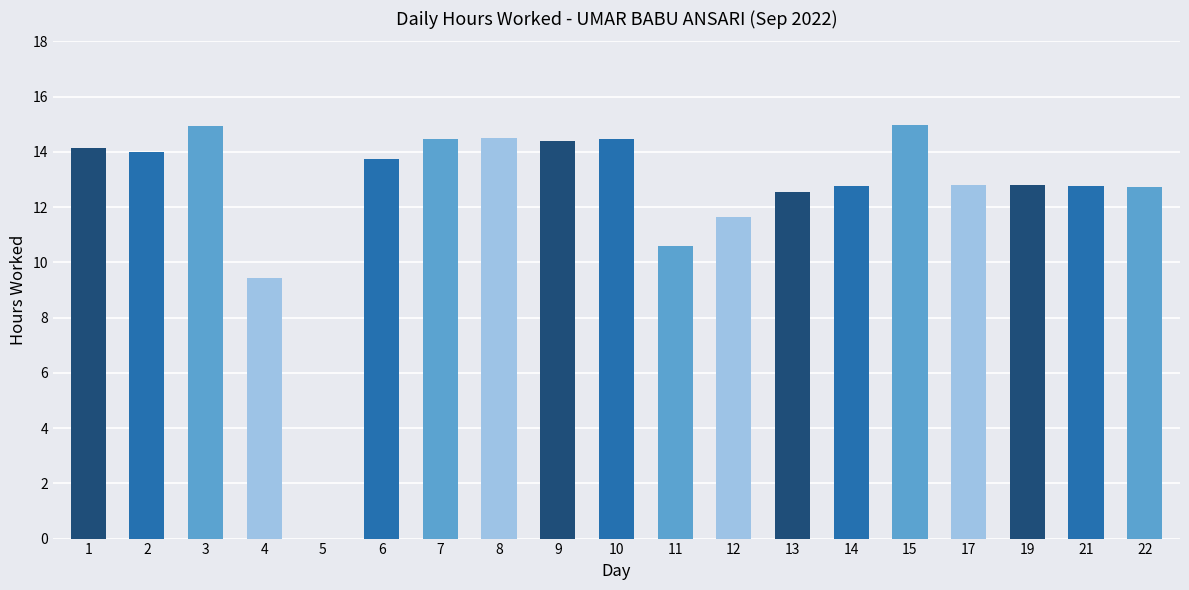

Between 2 and 3, which is larger?

3